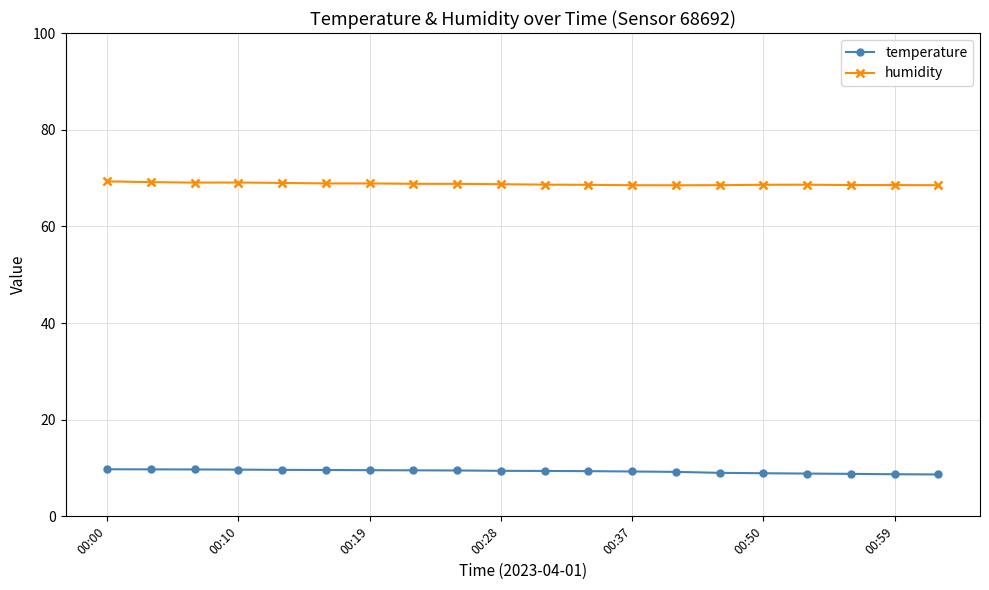

Is this an area chart (filled region under the line)?

No